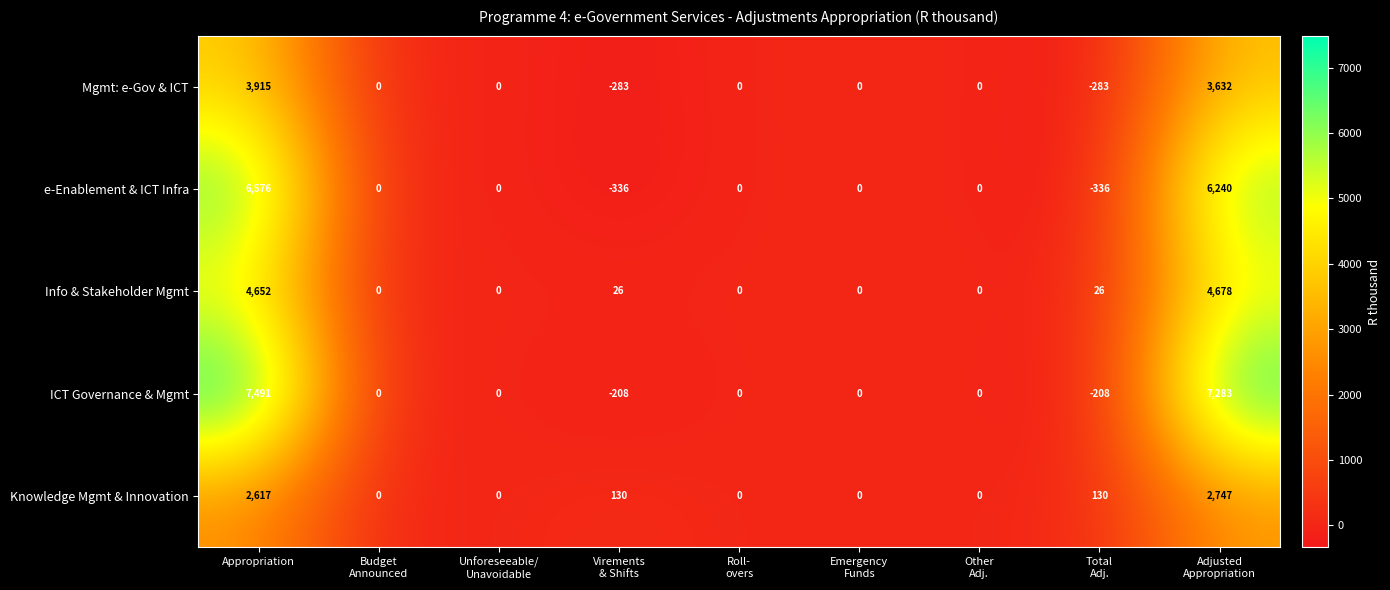

Which label corresponds to the largest value in the chart?

Appropriation